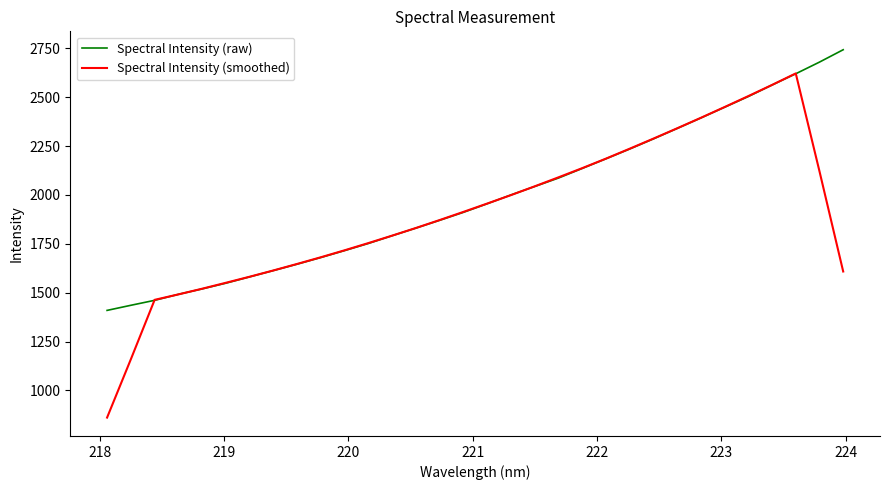

What is the greatest value displayed?

2742.8